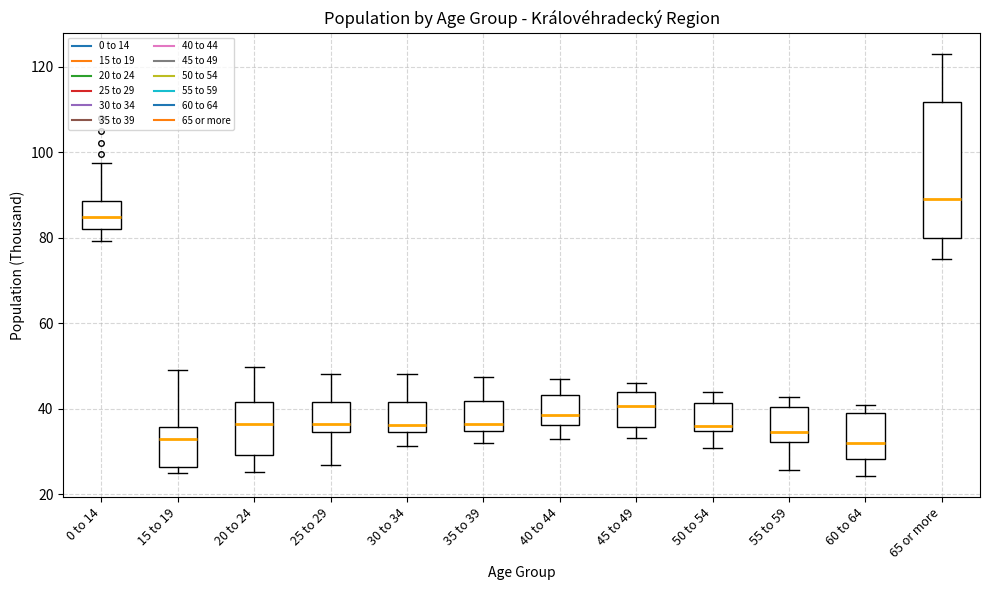

Where is the upper edge of the box for 55 to 59 on the y-axis? The values are not printed on the chart, so give them approximately, as read against the axis.

40